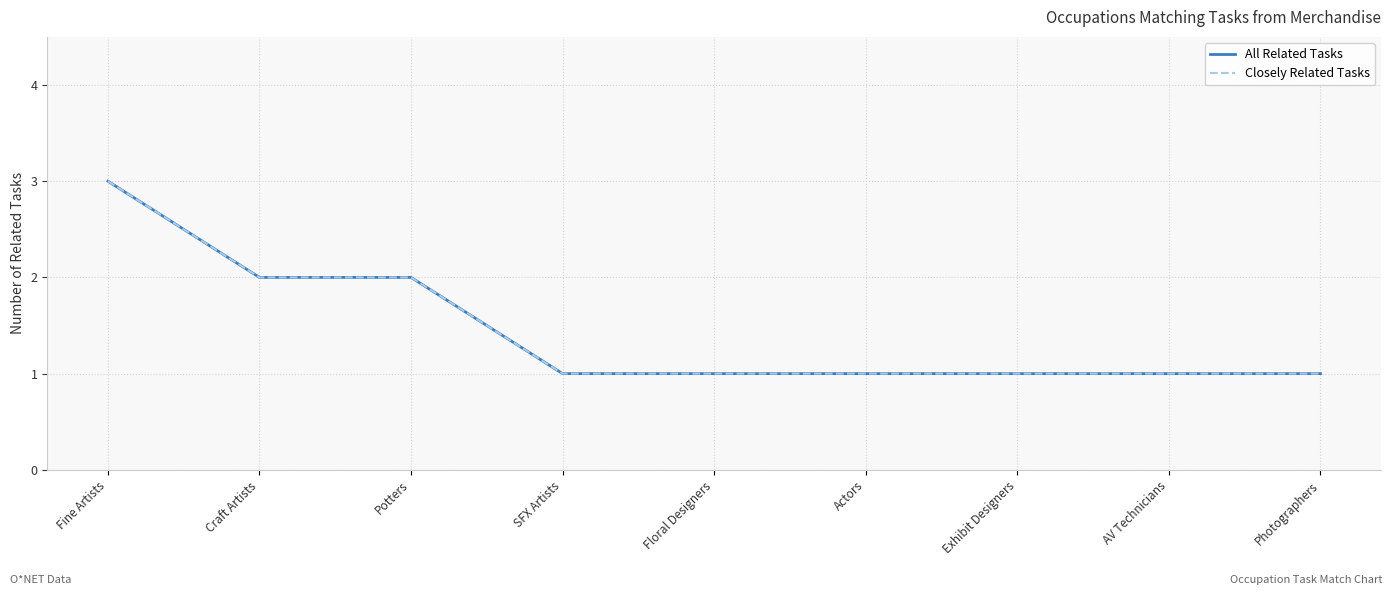

Does the chart have visible grid lines?

Yes